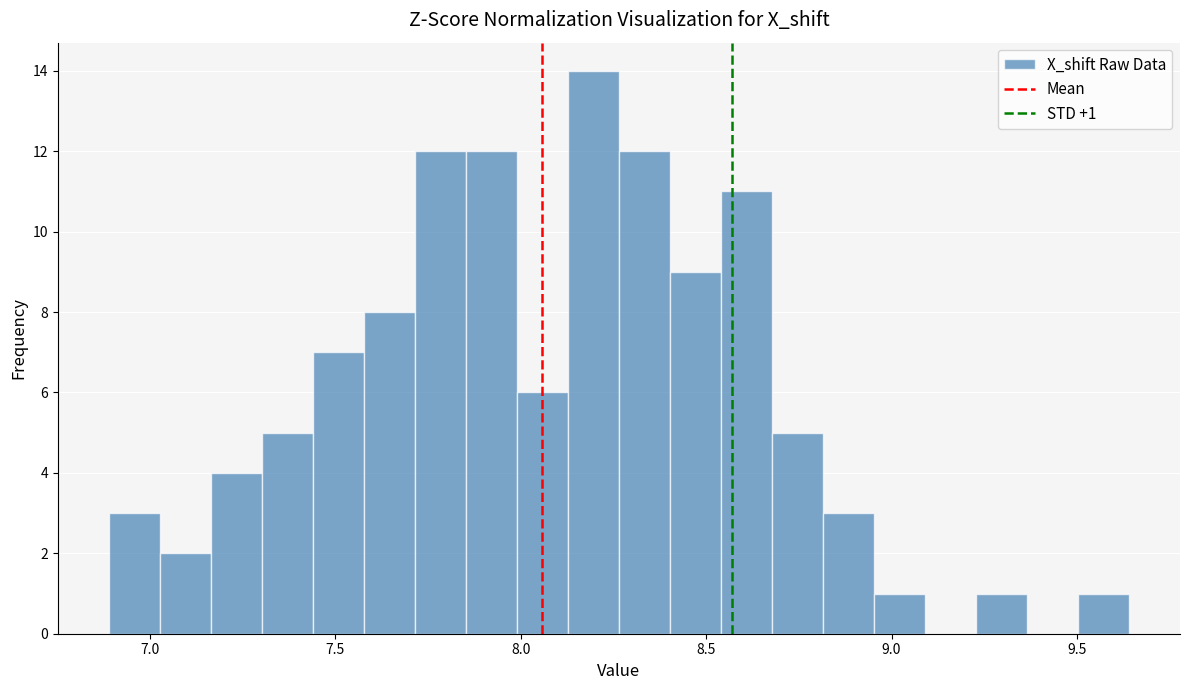

Around what value on the x-axis is the tallest bar? Give the approximate position of its centre, as read against the axis.

8.20